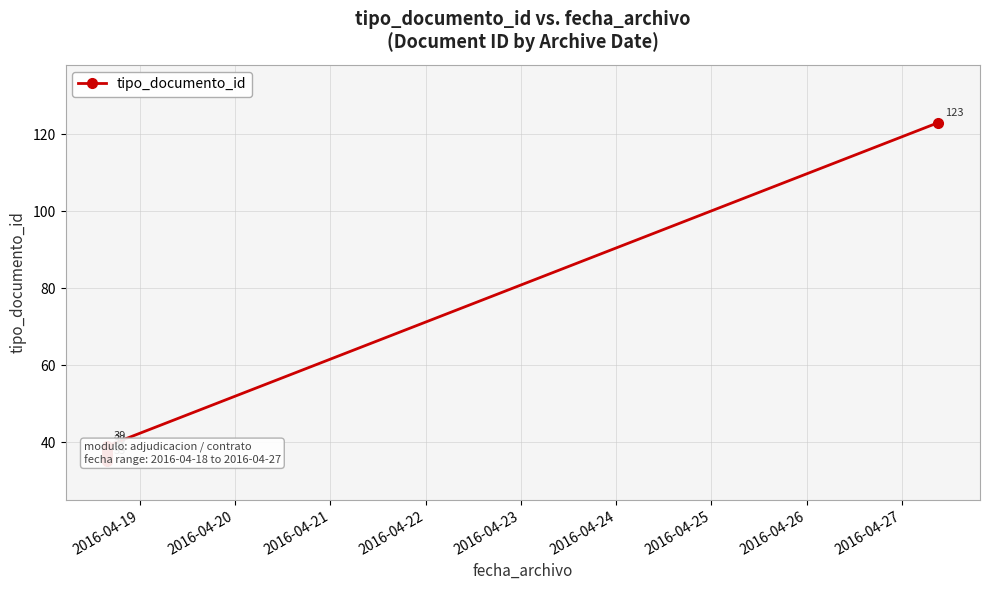

True or false: the data has more than 2 interior local peaks.

False